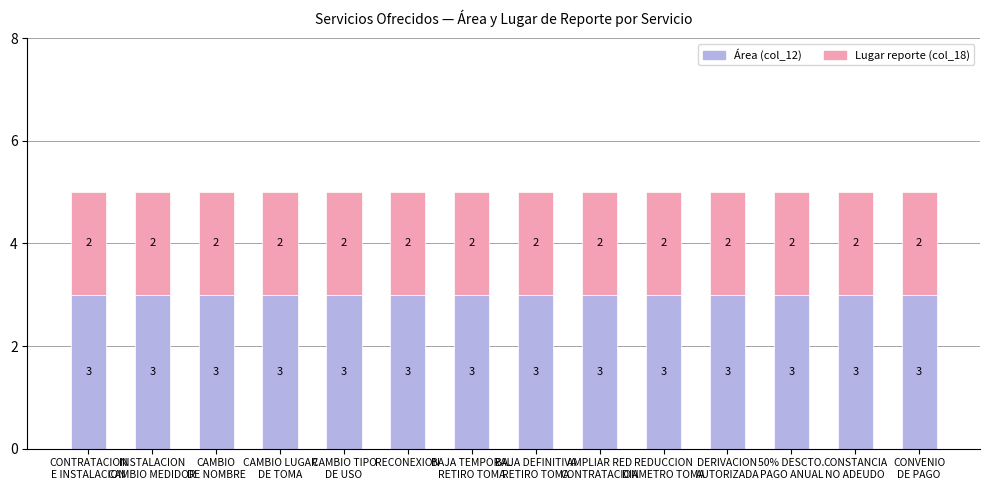

How many bars are there in total?

14